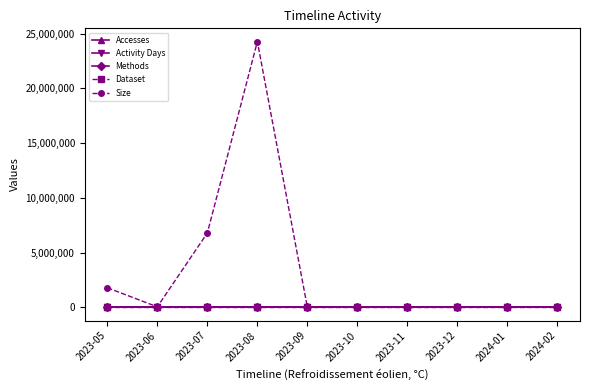

At which label is Accesses closest to 4?

2024-02